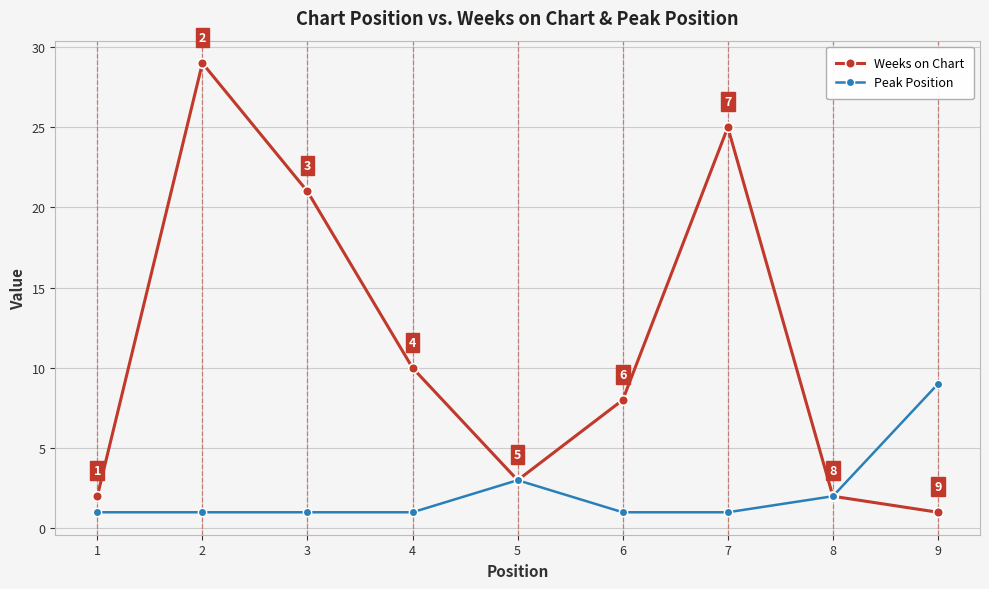

The value of Weeks on Chart at 2 is 29. True or false?

True